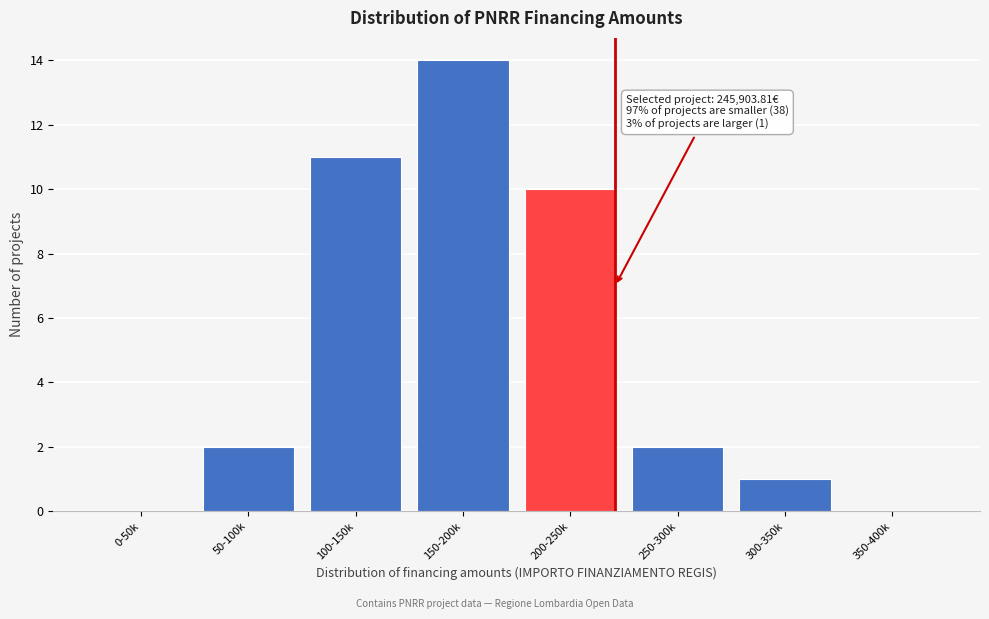

Reading right to left, transcribe all the data shown in this chart.

350-400k=0	300-350k=1	250-300k=2	200-250k=10	150-200k=14	100-150k=11	50-100k=2	0-50k=0